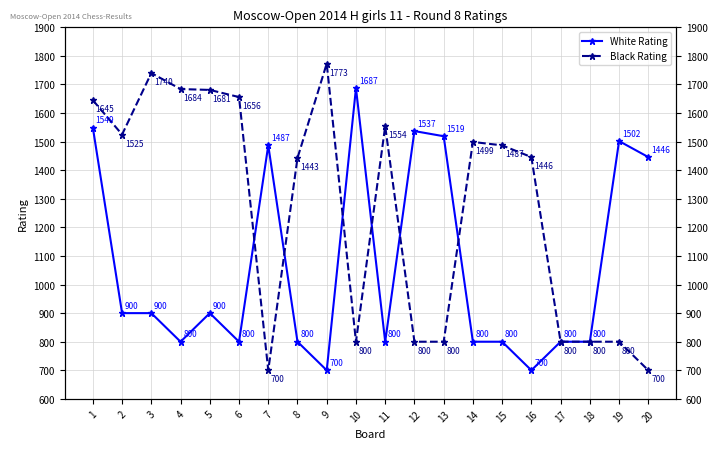

Between which two adjacent categories do White Rating and Black Rating first intersect?

6 and 7